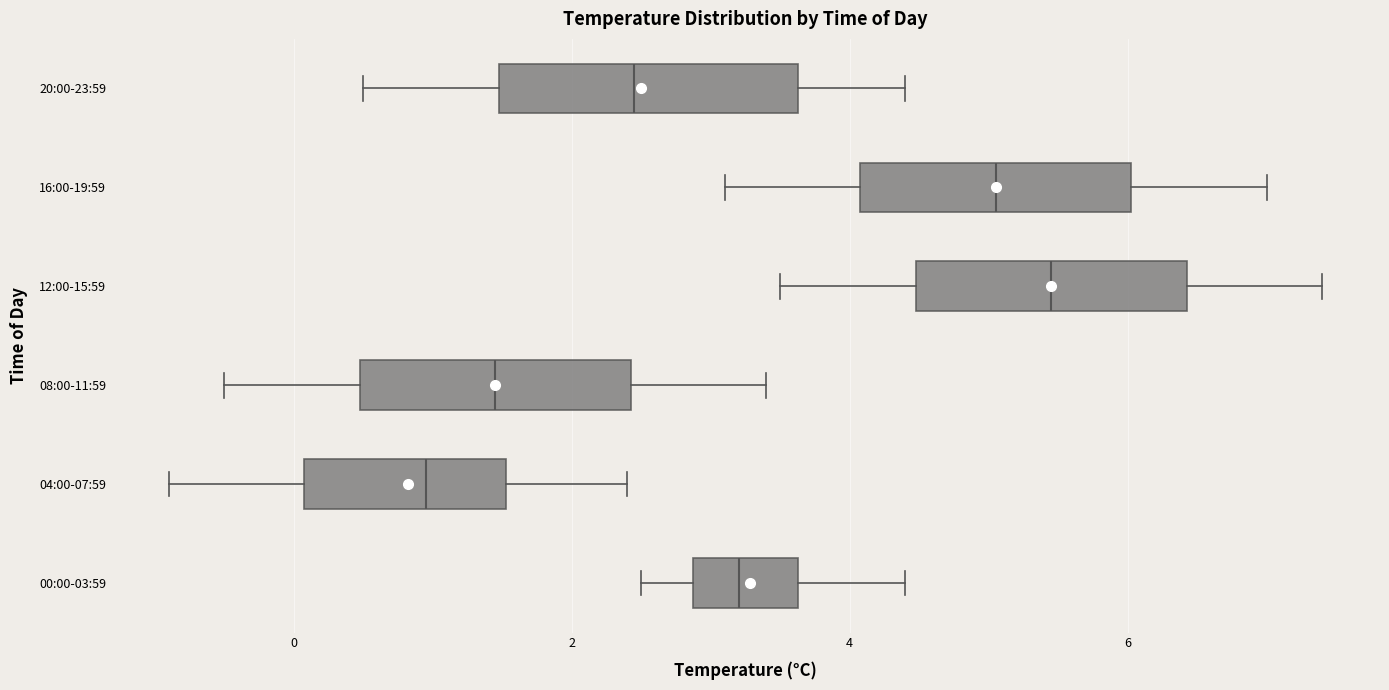

Reading bottom to top, read every box against the x-axis: the position of its median line, the range the box covers, and the ends of its whiskers. The values are not printed on the chart, so give them approximately, as read against the axis.

00:00-03:59: median 3.2, box 2.8 to 3.6, whiskers 2.6 to 4.4
04:00-07:59: median 1.0, box 0.0 to 1.6, whiskers -0.8 to 2.4
08:00-11:59: median 1.4, box 0.4 to 2.4, whiskers -0.4 to 3.4
12:00-15:59: median 5.4, box 4.4 to 6.4, whiskers 3.6 to 7.4
16:00-19:59: median 5.0, box 4.0 to 6.0, whiskers 3.2 to 7.0
20:00-23:59: median 2.4, box 1.4 to 3.6, whiskers 0.6 to 4.4